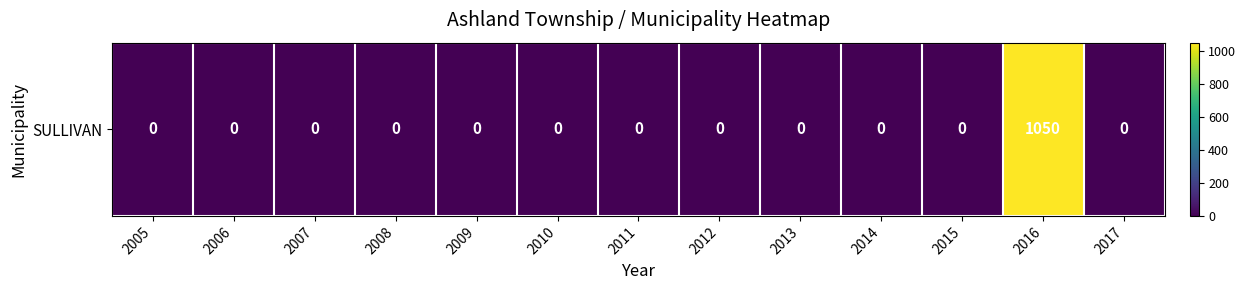

Reading left to right, list all the values displayed in this chart.

2005=0	2006=0	2007=0	2008=0	2009=0	2010=0	2011=0	2012=0	2013=0	2014=0	2015=0	2016=1050	2017=0